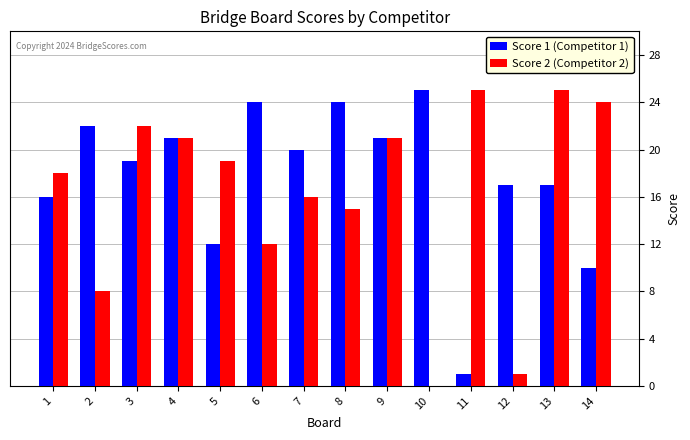

How many series are shown in this chart?

2